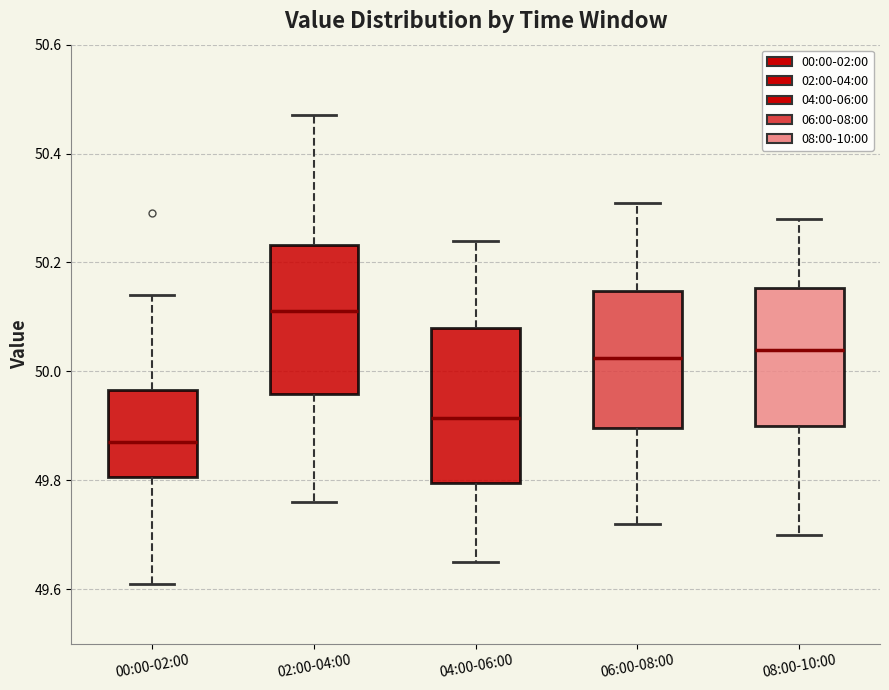

Reading left to right, read every box against the y-axis: the position of its median line, the range the box covers, and the ends of its whiskers. The values are not printed on the chart, so give them approximately, as read against the axis.

00:00-02:00: median 49.88, box 49.80 to 49.96, whiskers 49.62 to 50.14
02:00-04:00: median 50.12, box 49.96 to 50.24, whiskers 49.76 to 50.48
04:00-06:00: median 49.92, box 49.80 to 50.08, whiskers 49.66 to 50.24
06:00-08:00: median 50.02, box 49.90 to 50.14, whiskers 49.72 to 50.32
08:00-10:00: median 50.04, box 49.90 to 50.16, whiskers 49.70 to 50.28